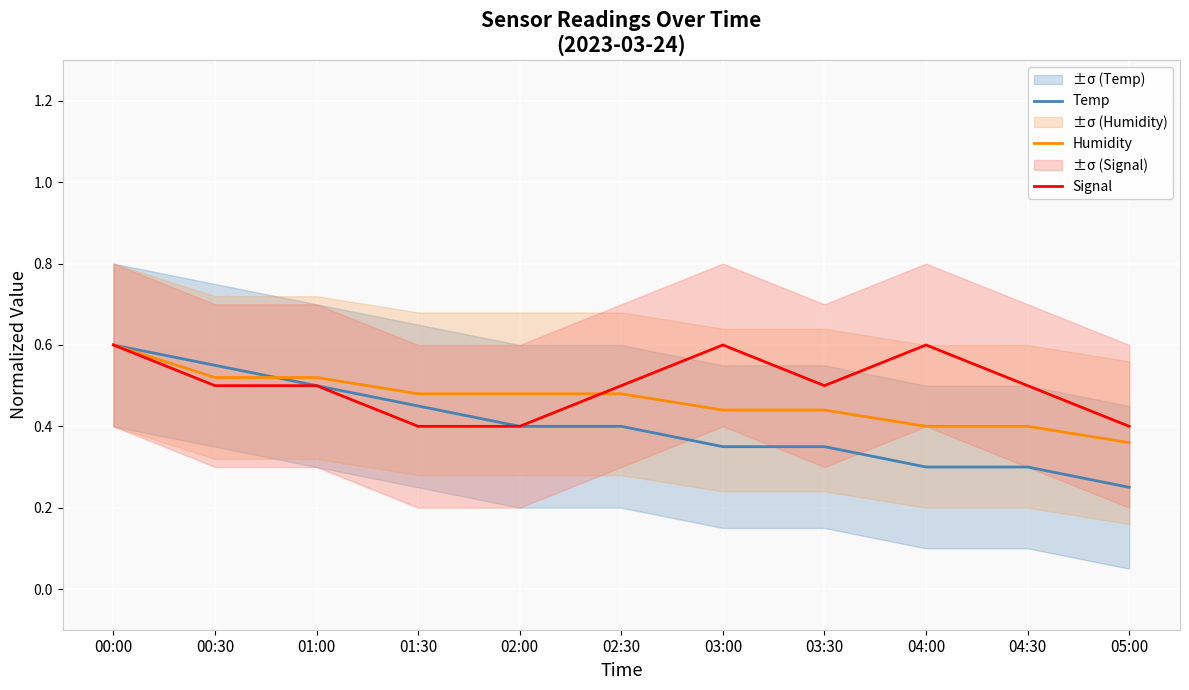

True or false: Temp and Humidity cross at least once.

True